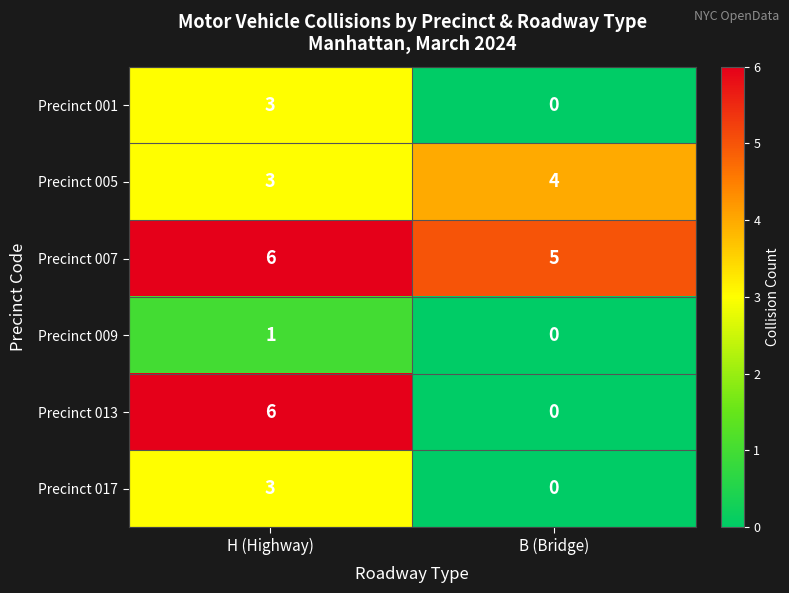

At how many categories does at least one series exceed 1?

2